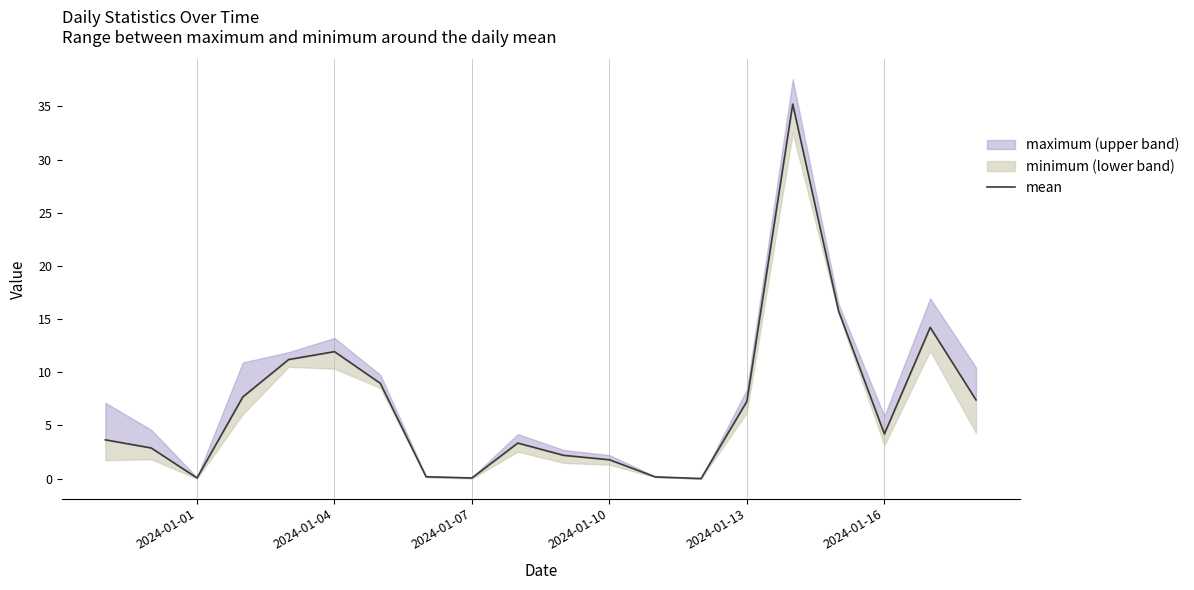

The value at 2024-01-01 is 0.0. True or false?

False